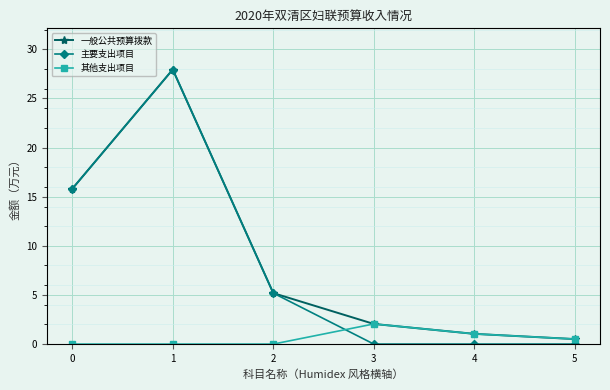

Between which two adjacent categories do 主要支出项目 and 其他支出项目 first intersect?

2 and 3